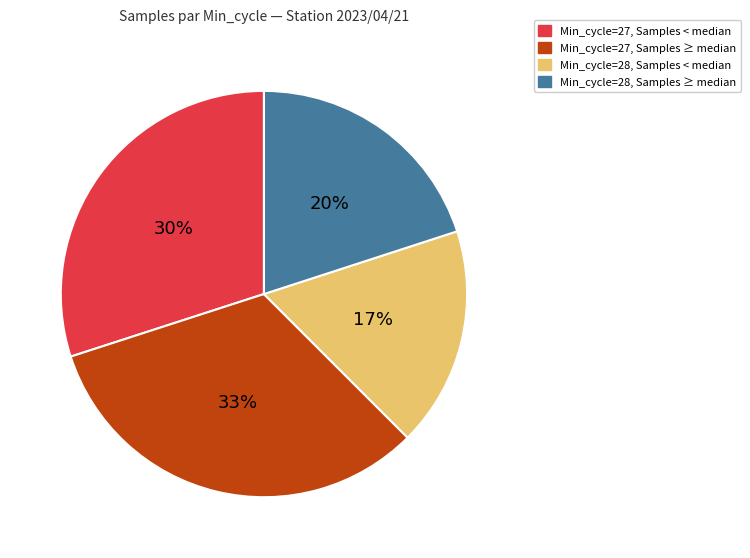

Does any single category account for the majority?

No